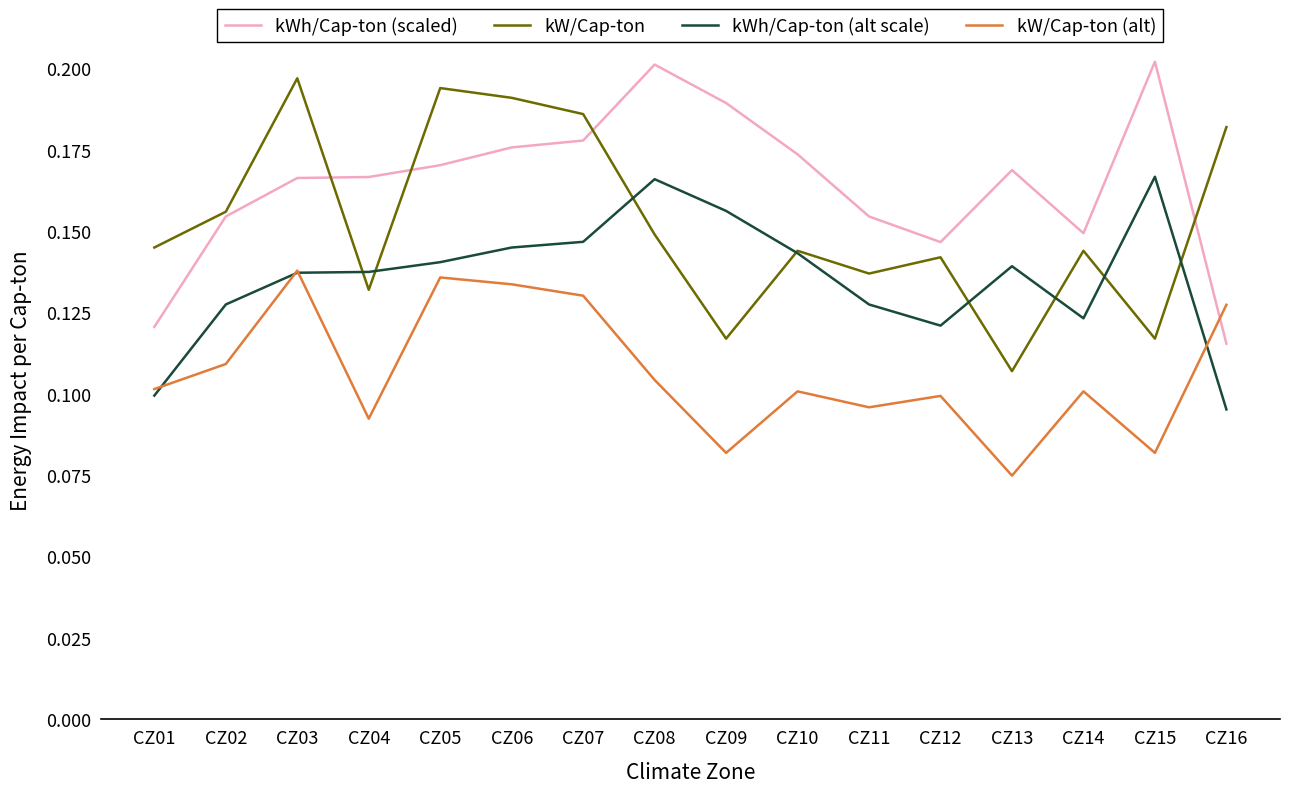

At which label does kW/Cap-ton reach its minimum?

CZ13